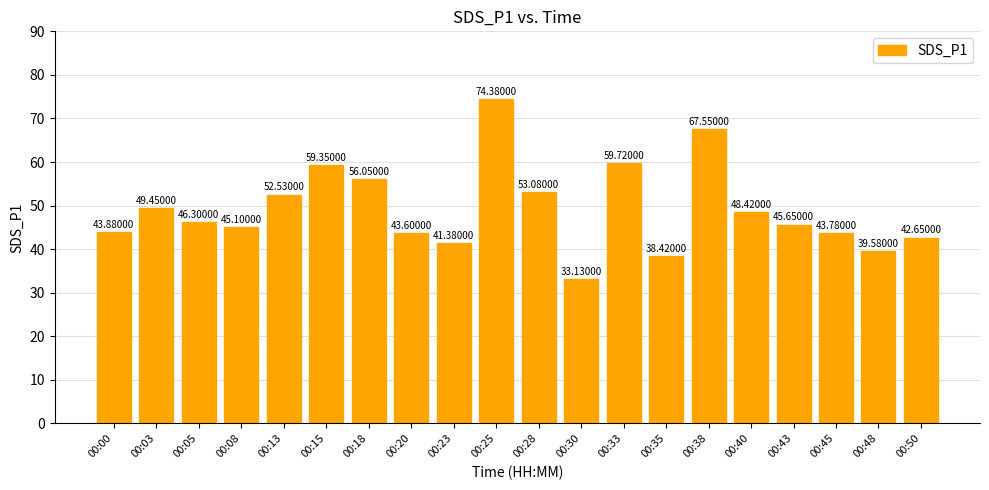

How many values exceed 46?

10